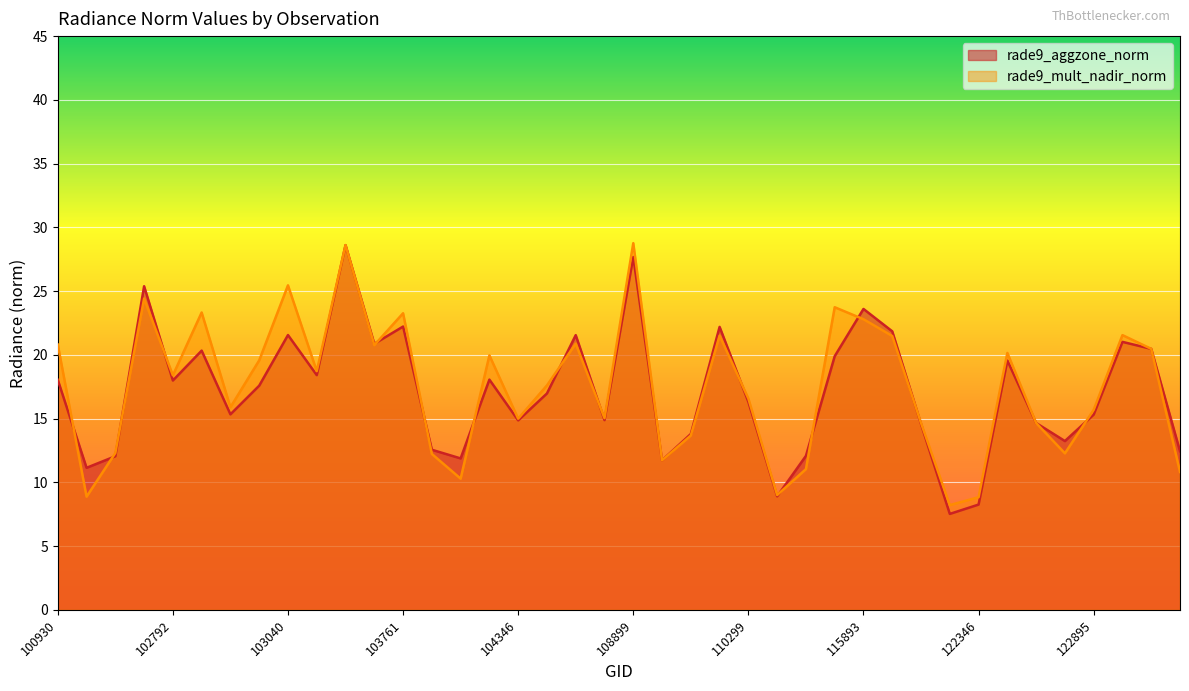

How many interior local peaks does the rade9_aggzone_norm series have?

12